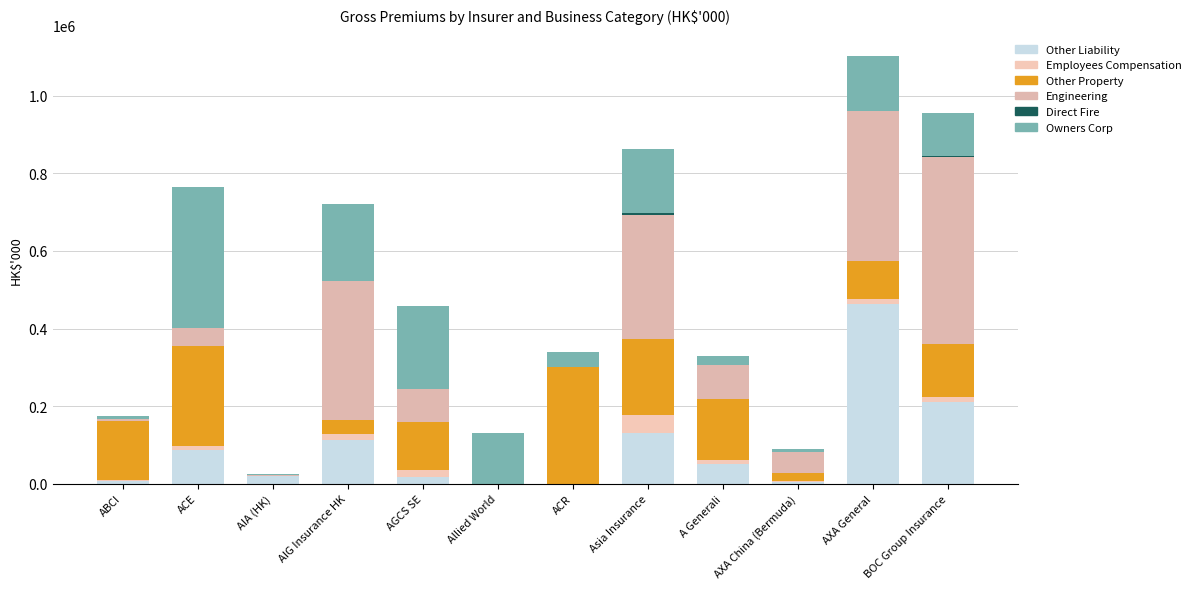

How many categories are shown in the chart?

12